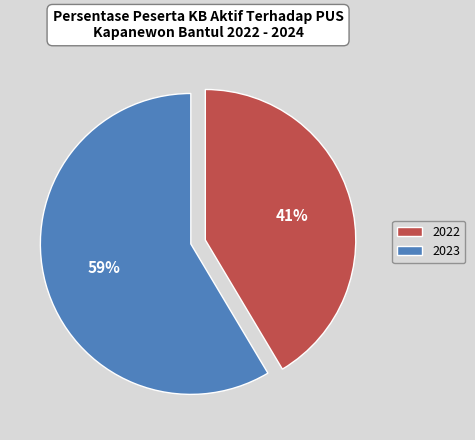

To the nearest percent, what is the combined percentage of 2023 and 2022?

100%